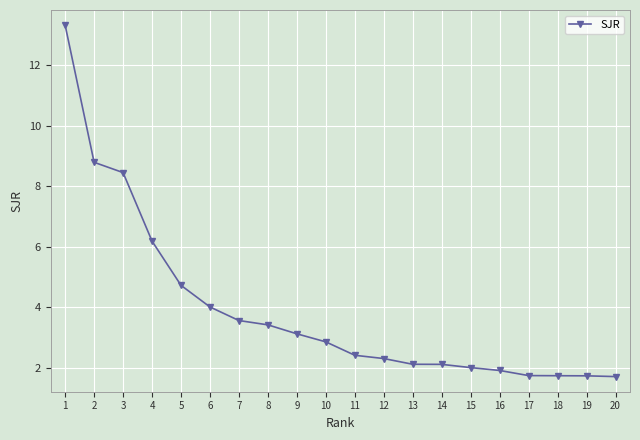

What is the sum of the values at 13 and 15?

4.1